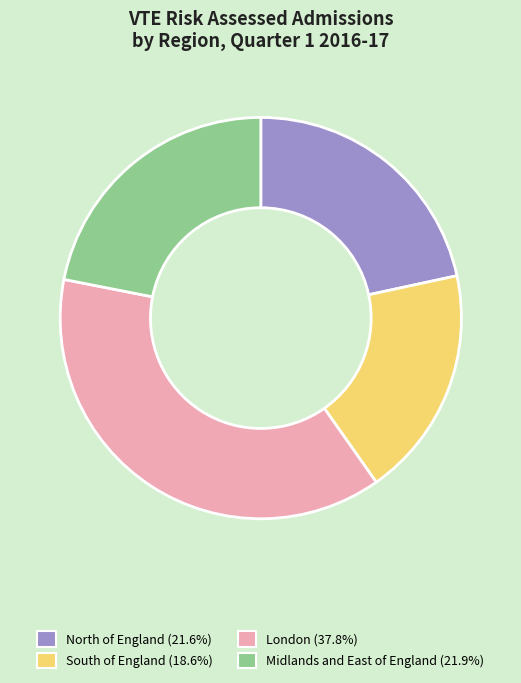

Do Midlands and East of England (21.9%) and South of England (18.6%) together represent more than half of the pie?

No